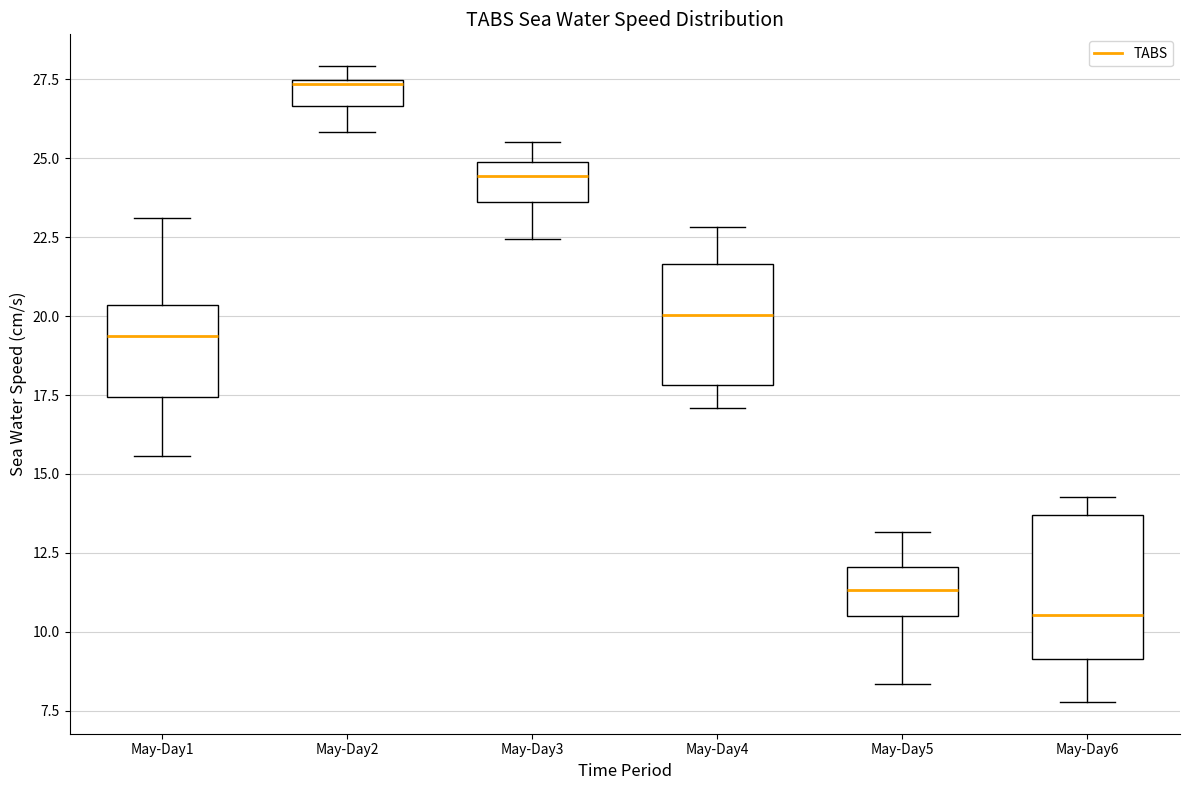

Where does the upper whisker of the box for May-Day6 end on the y-axis? The values are not printed on the chart, so give them approximately, as read against the axis.

14.5